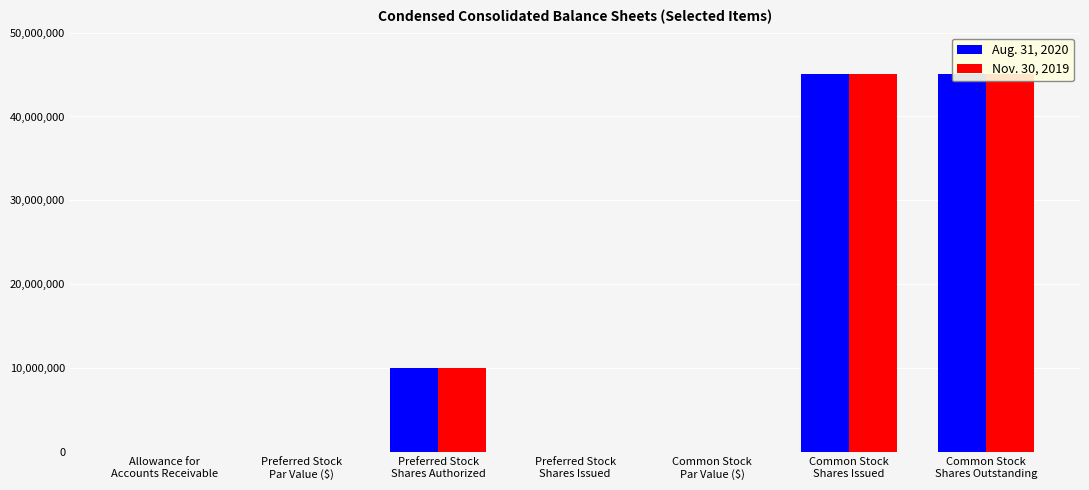

At how many categories does at least one series exceed 1026787?

3